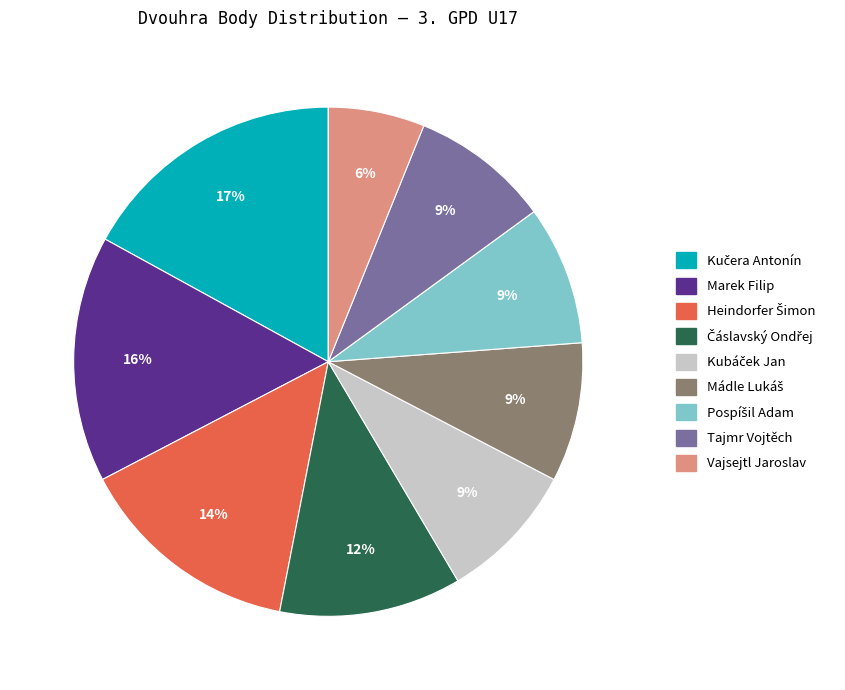

What is the ratio of the value at Tajmr Vojtěch to the value at Marek Filip?

0.6